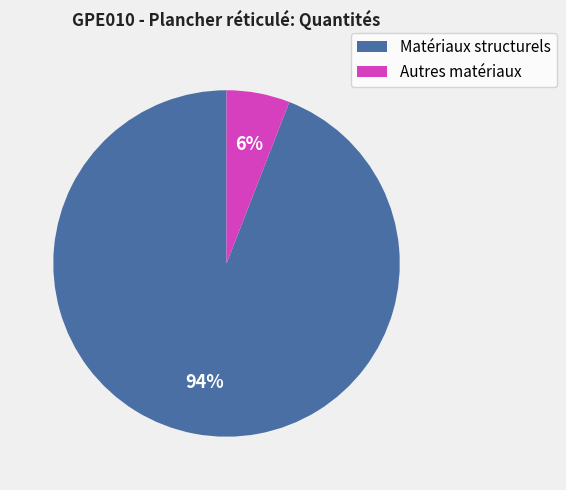

What is the smallest slice in the pie chart?

Autres matériaux